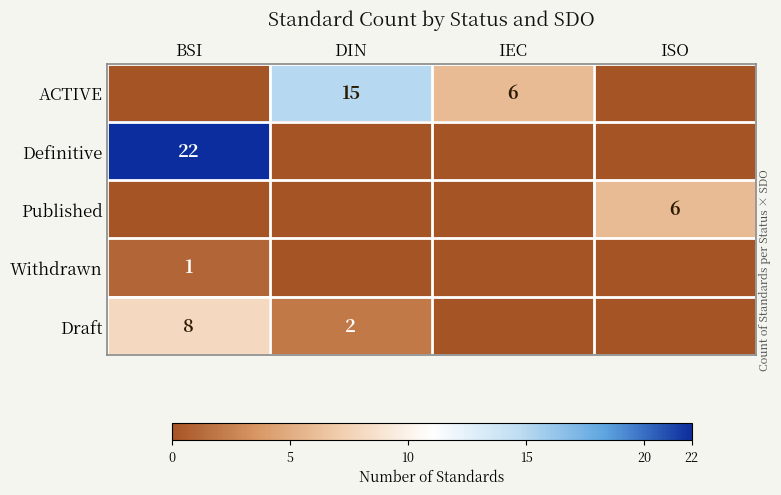

What is the maximum value shown in the chart?

22